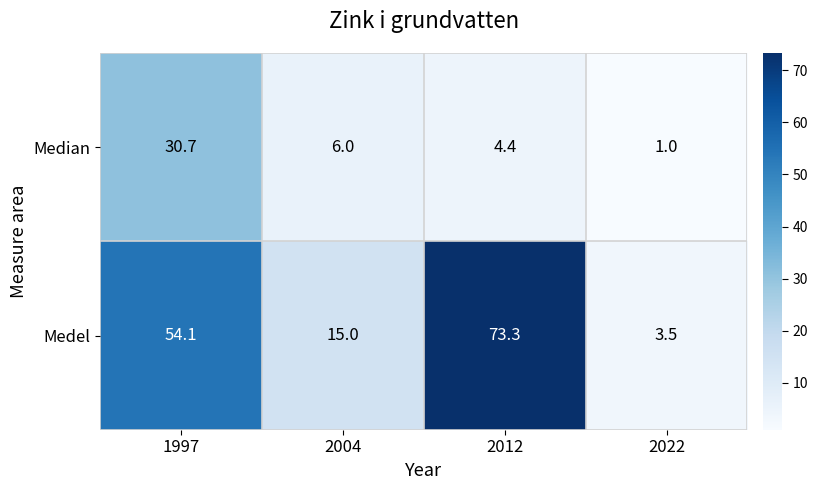

What is the maximum value shown in the chart?

73.3